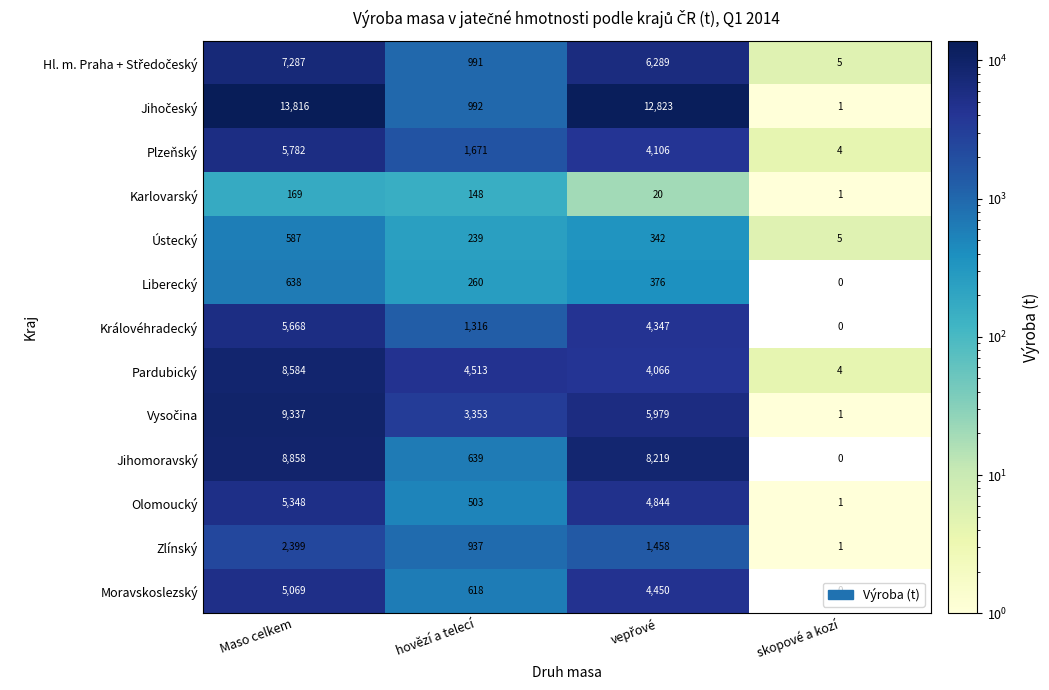

What is the difference between the highest and lowest values at skopové a kozí?

5